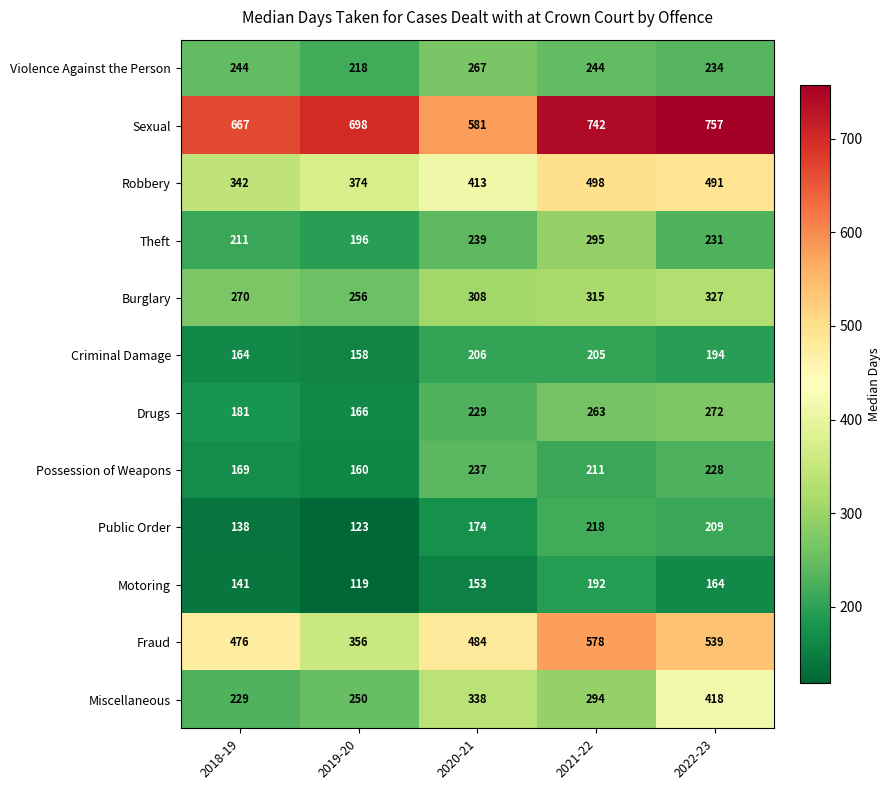

What is the sum of all Public Order values?

862